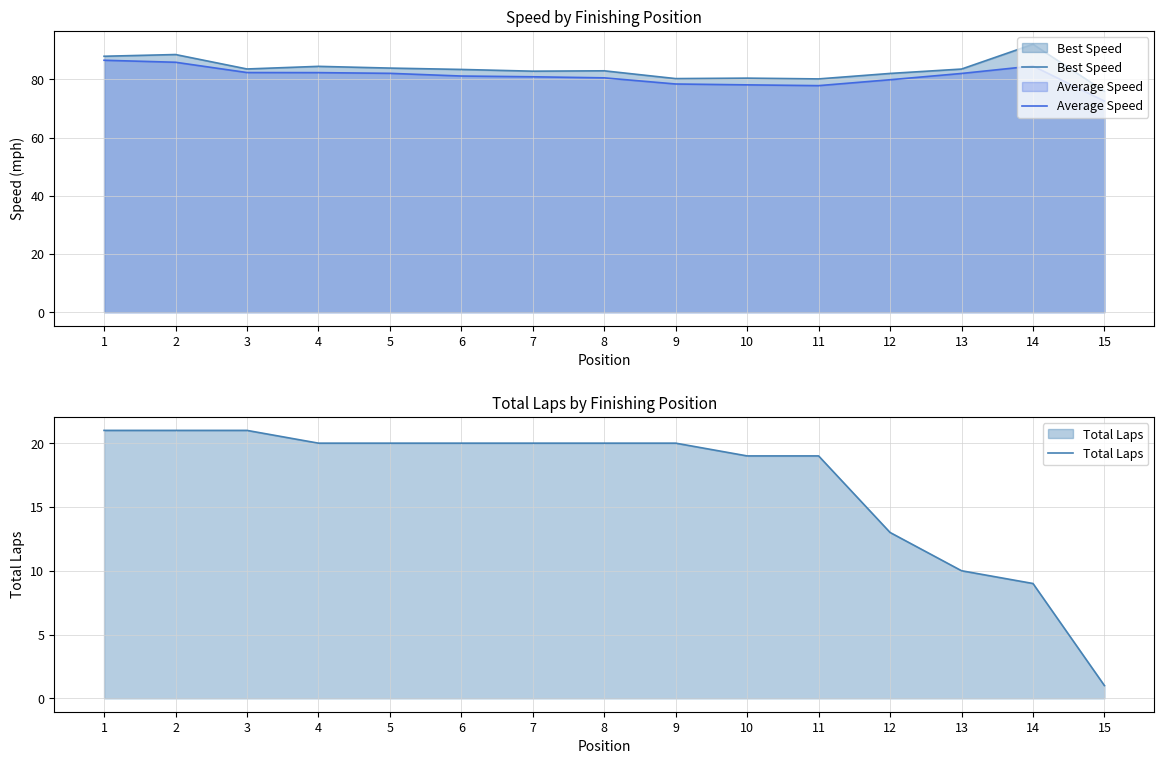

Between 1 and 11, which is larger?

1